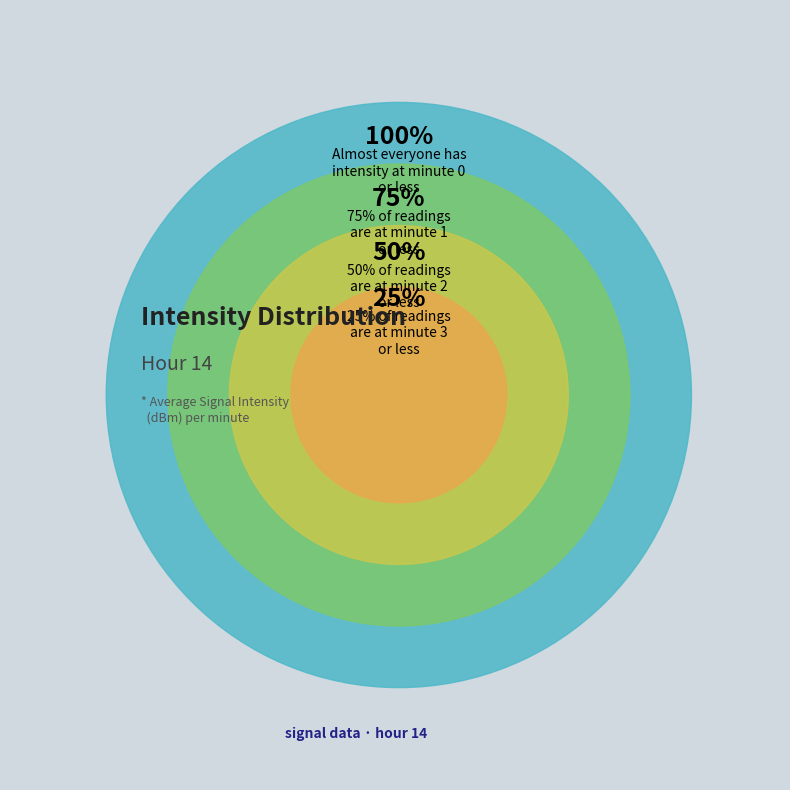

Does 2 represent more than half of the total?

No